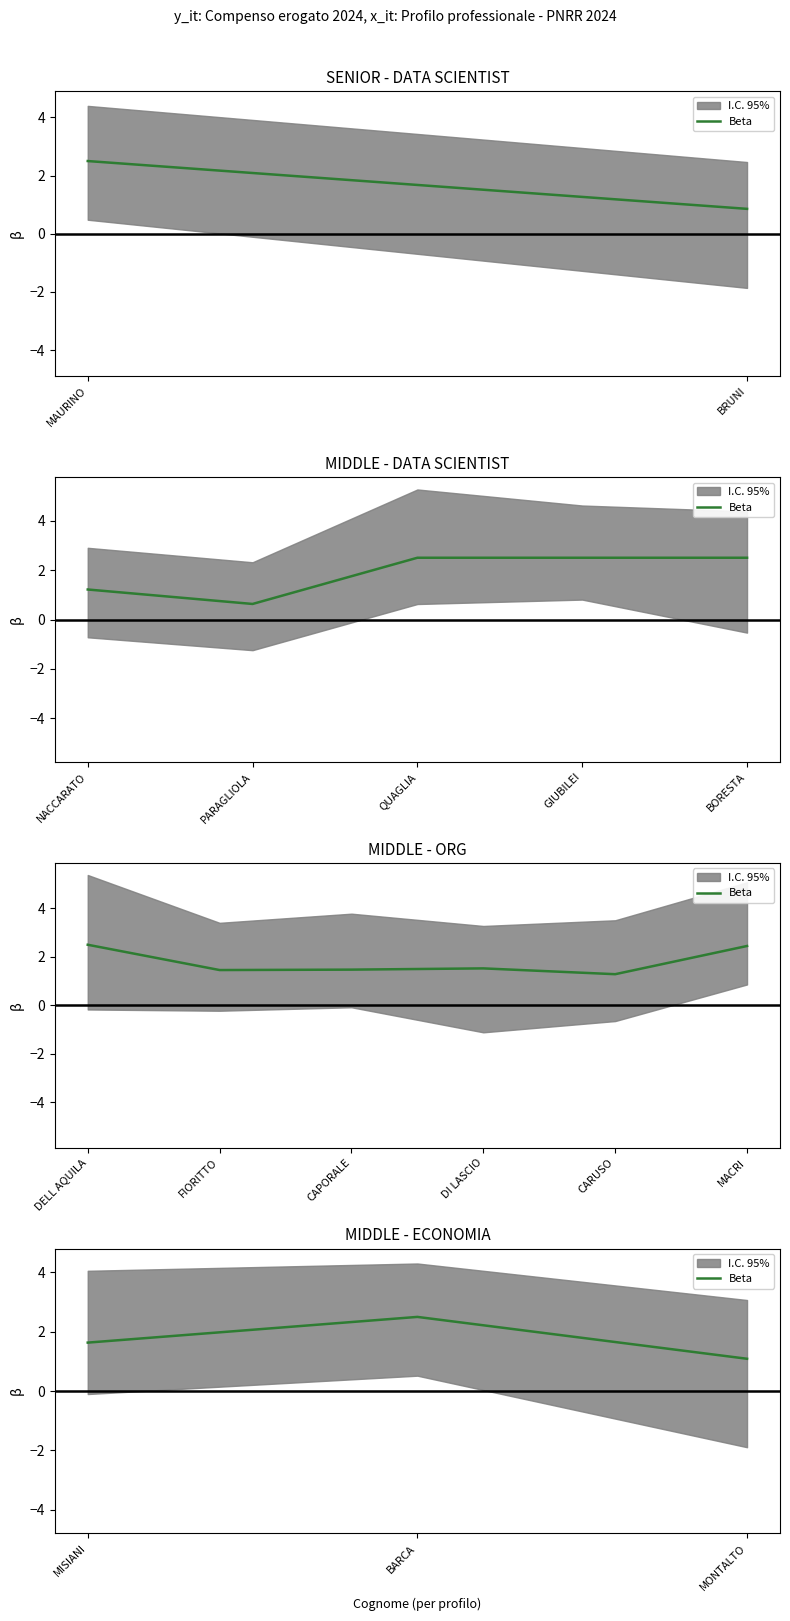

What is the difference between the maximum and minimum values?

1.4